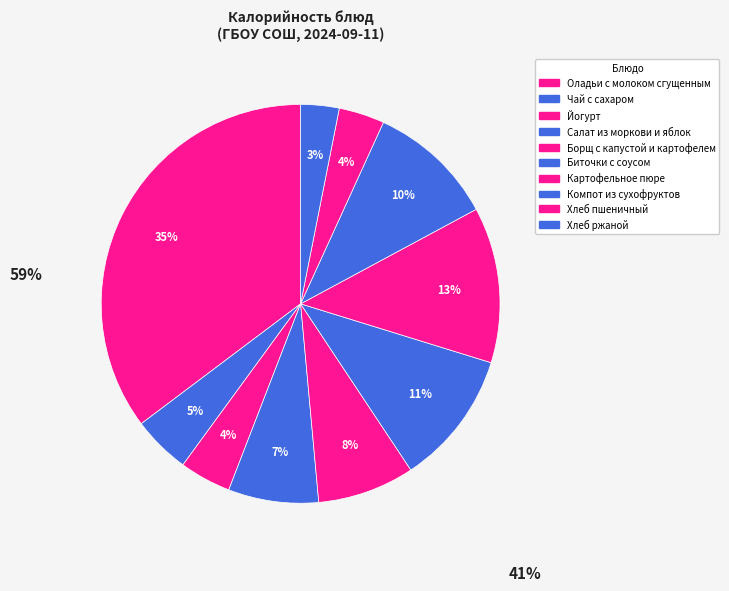

Which has a higher value, Салат из моркови и яблок or Хлеб ржаной?

Салат из моркови и яблок